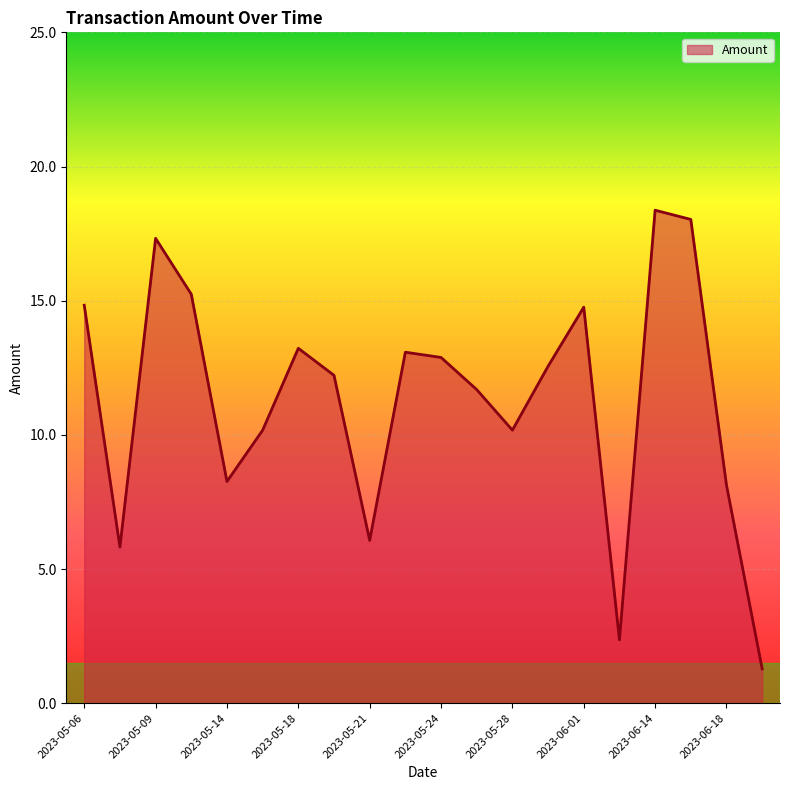

What is the difference between the maximum and minimum values?

17.1